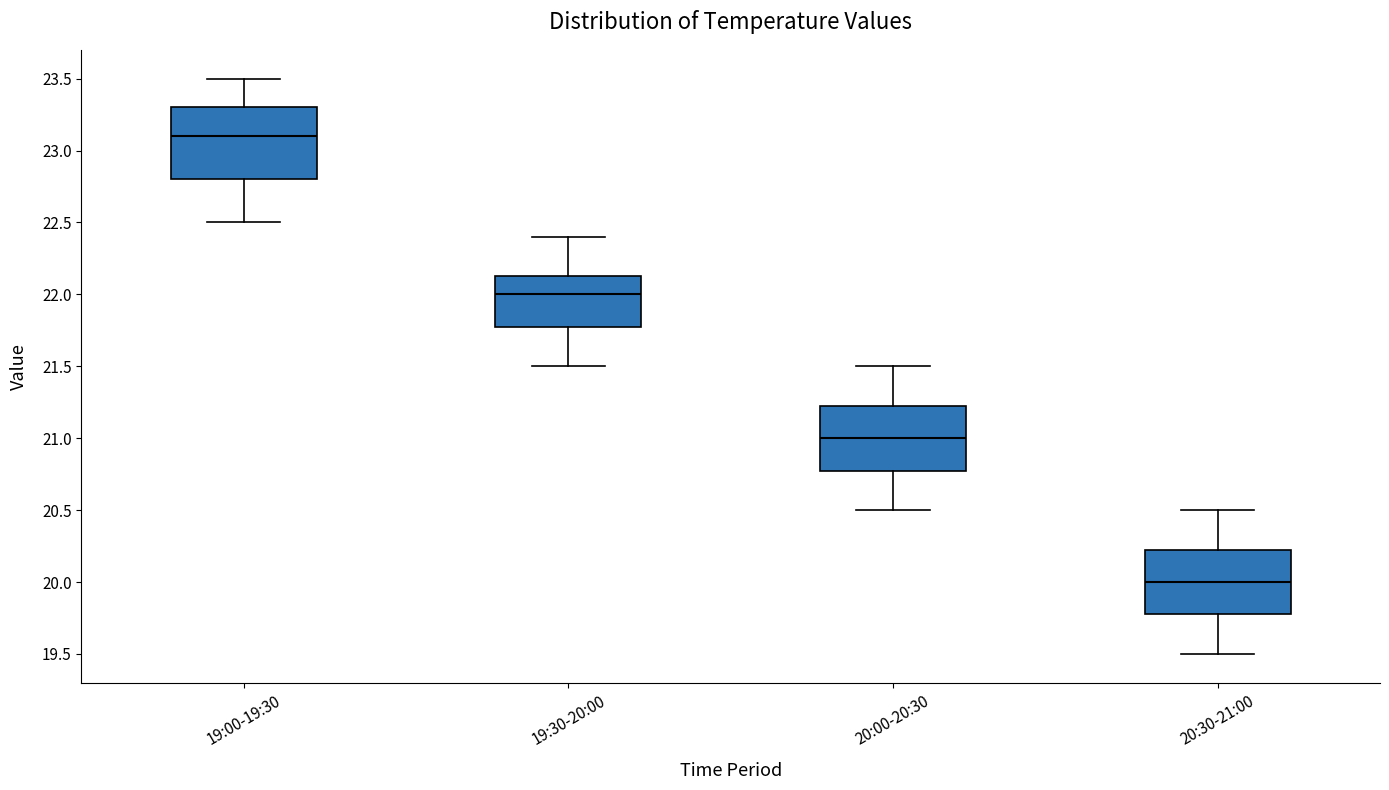

Where is the upper edge of the box for 20:00-20:30 on the y-axis? The values are not printed on the chart, so give them approximately, as read against the axis.

21.25